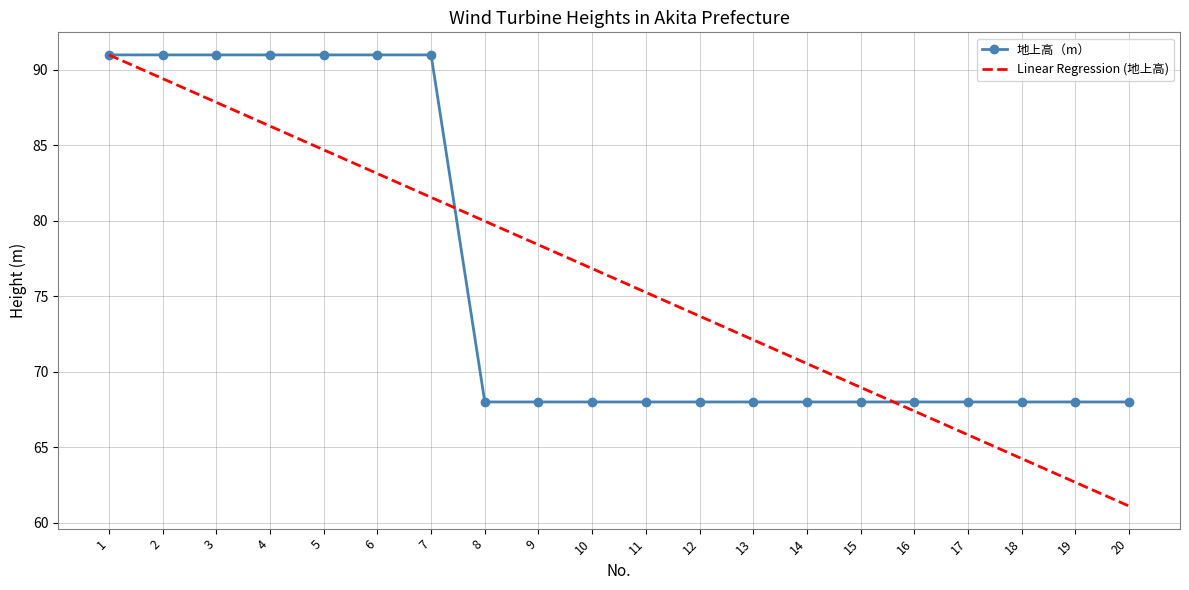

At how many categories does at least one series exceed 82?

7